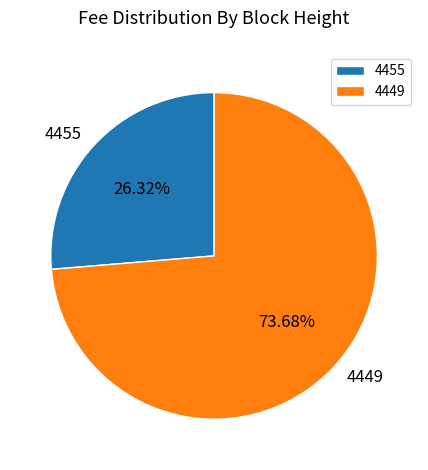

Is there a majority slice in this chart?

Yes